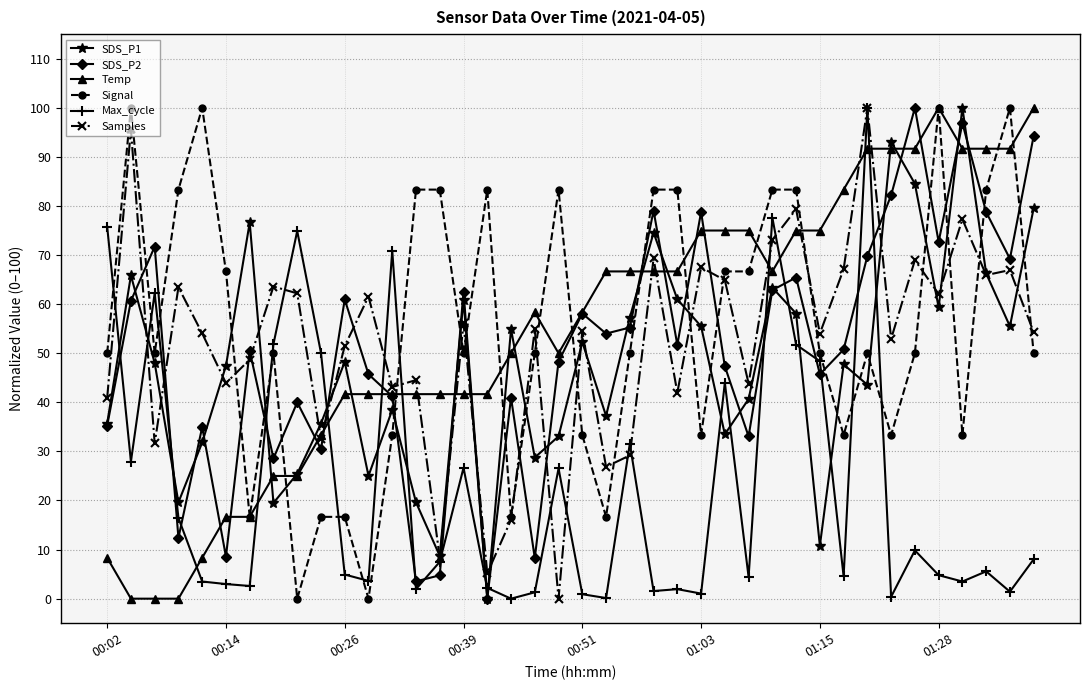

What is the sum of all SDS_P2 values?

2035.1